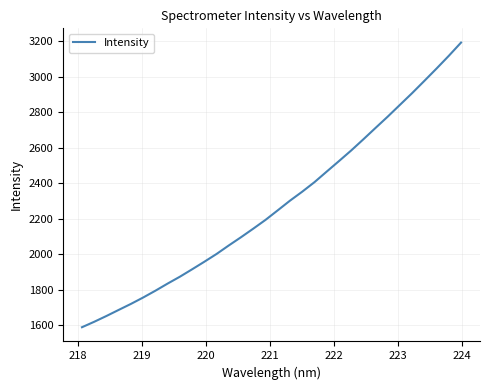

Reading left to right, extract all data points from this chart.

1588.1	1618.8	1651.5	1685.7	1719.6	1755.6	1793.9	1834.2	1872.8	1914.6	1957.2	2001.1	2049.2	2095.6	2143.8	2193.1	2247.0	2301.4	2351.9	2405.5	2465.1	2524.1	2583.9	2647.0	2711.5	2775.3	2841.7	2907.9	2976.9	3046.6	3118.0	3192.6